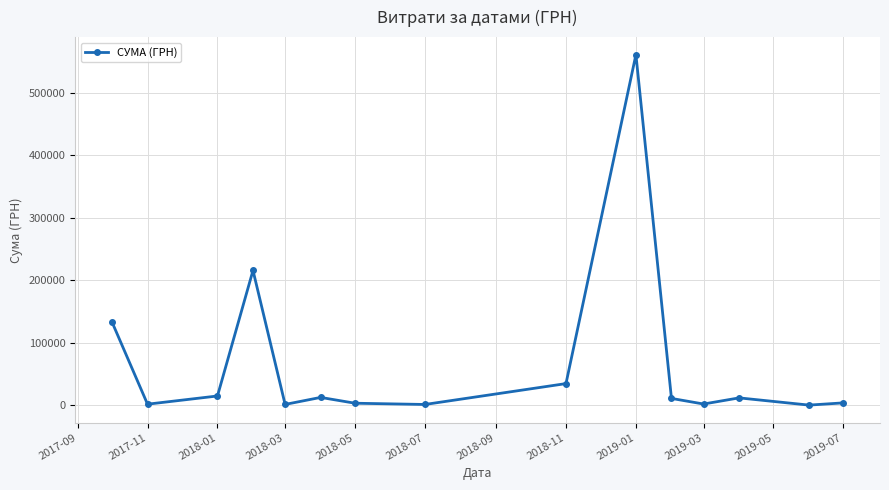

What is the sum of all values?

1008284.0